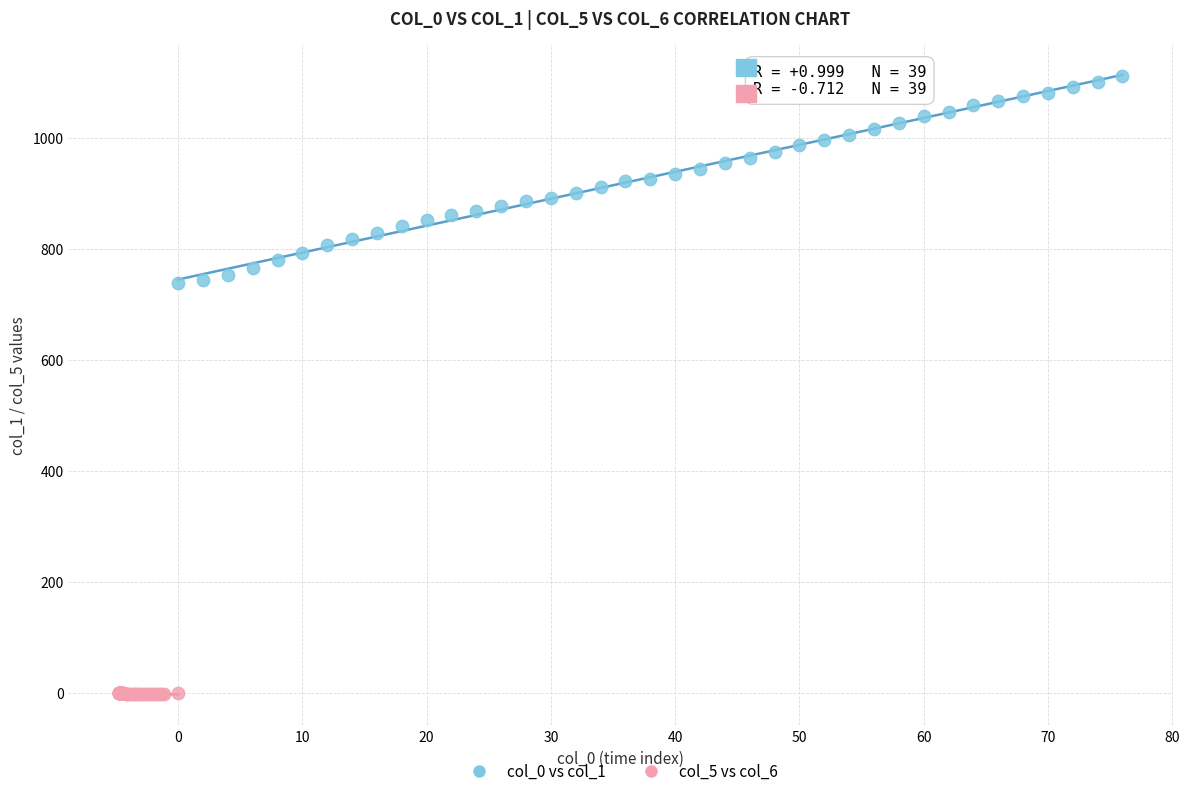

Which series reaches the maximum Y coordinate?

col_0 vs col_1